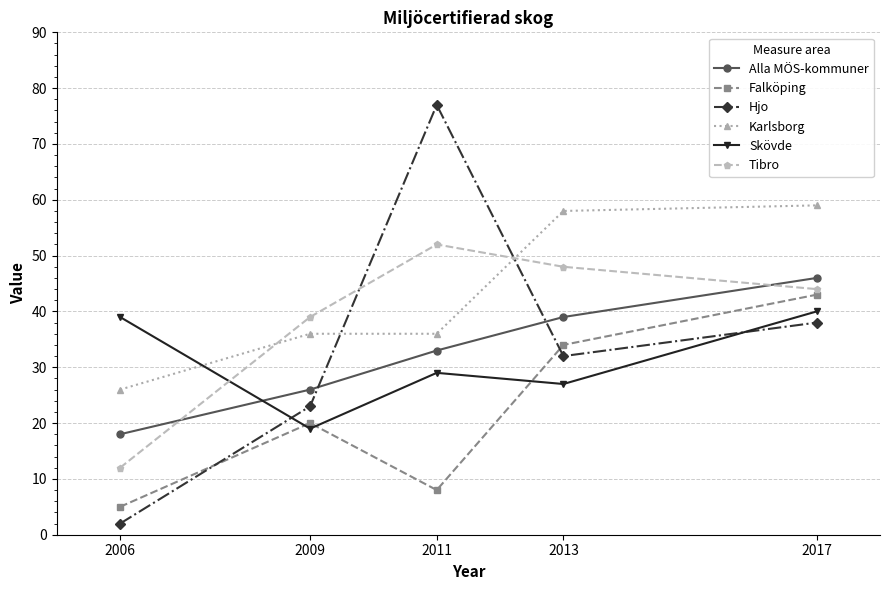

At which category does the chart reach its peak across all series?

2011